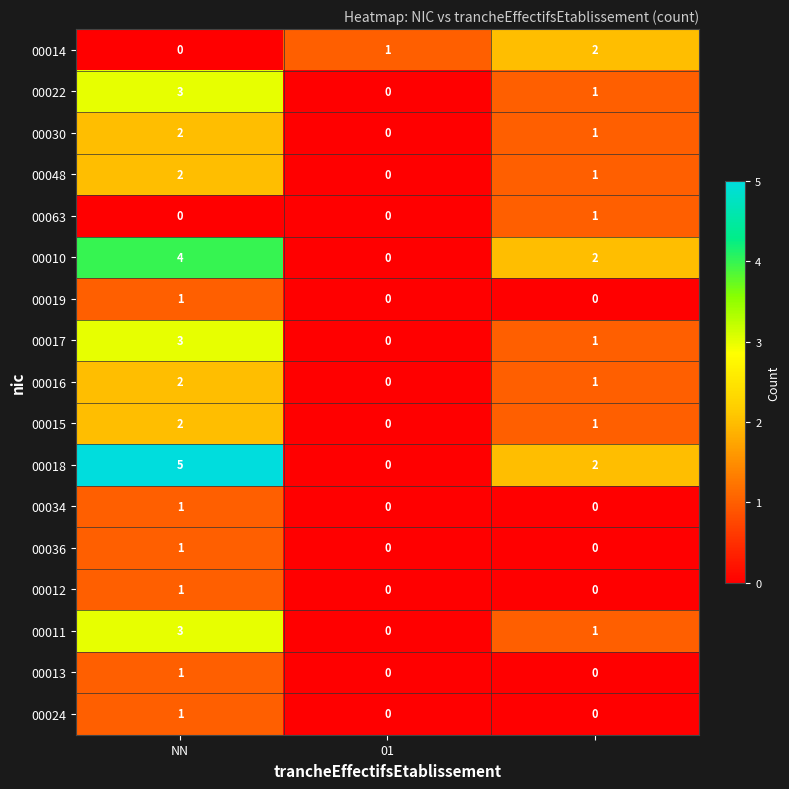

How many distinct data groups are displayed?

17